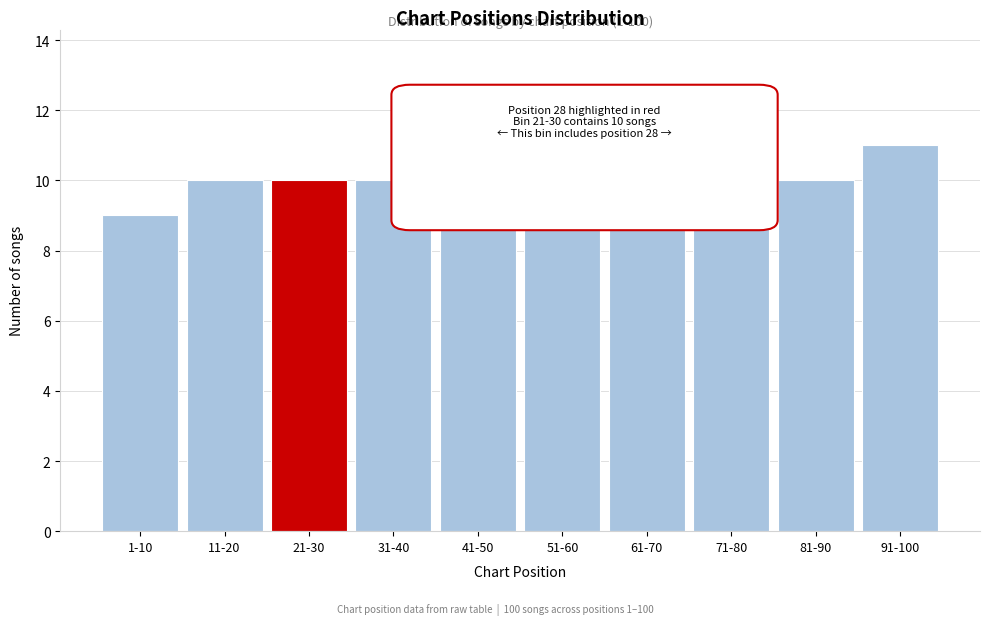

Reading left to right, what are all the values shown in this chart?

1-10=9	11-20=10	21-30=10	31-40=10	41-50=10	51-60=10	61-70=10	71-80=10	81-90=10	91-100=11